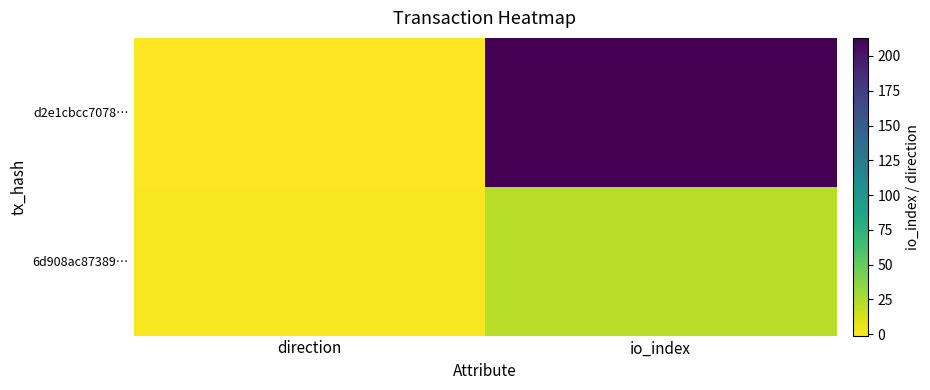

Reading left to right, extract all data points from this chart.

d2e1cbcc7078…: direction=-1	io_index=213
6d908ac87389…: direction=1	io_index=22